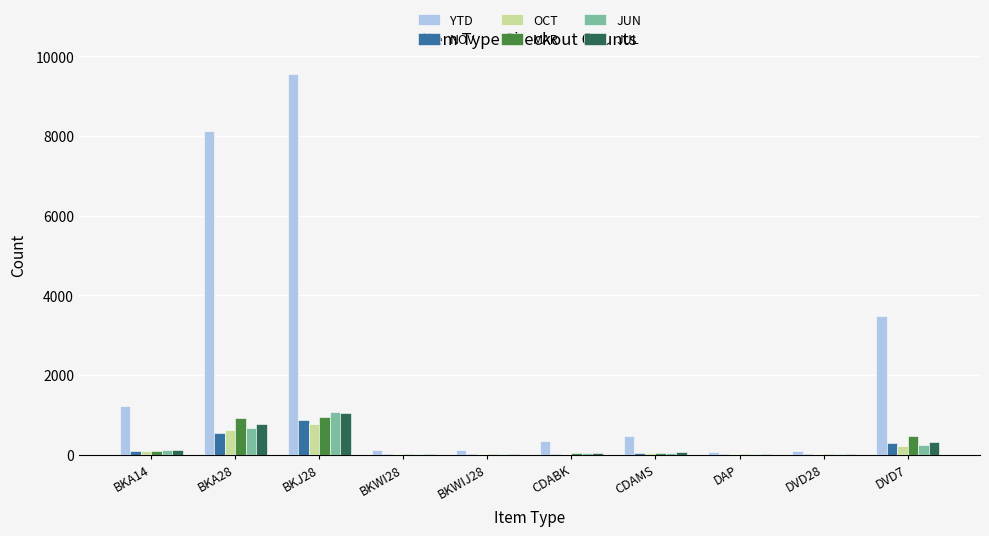

What is the sum of all OCT values?

1788